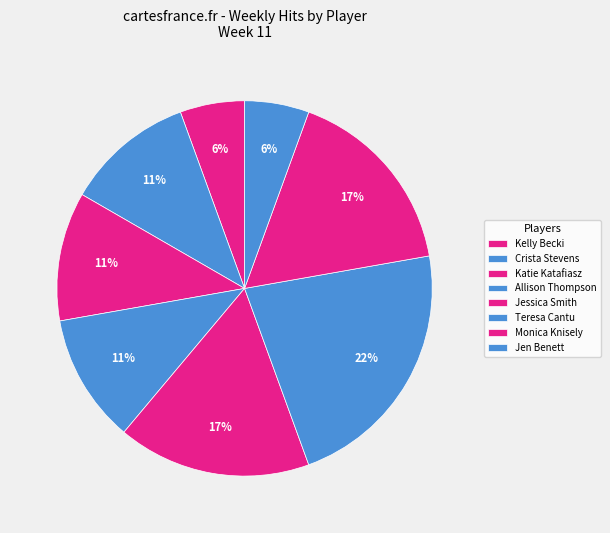

How many segments does this pie chart have?

8